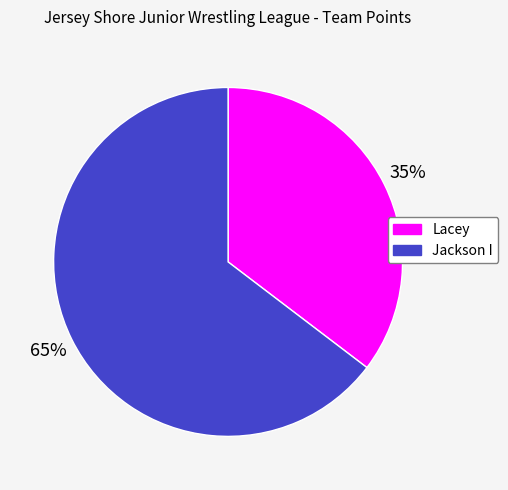

Is Jackson I the majority of the pie?

Yes